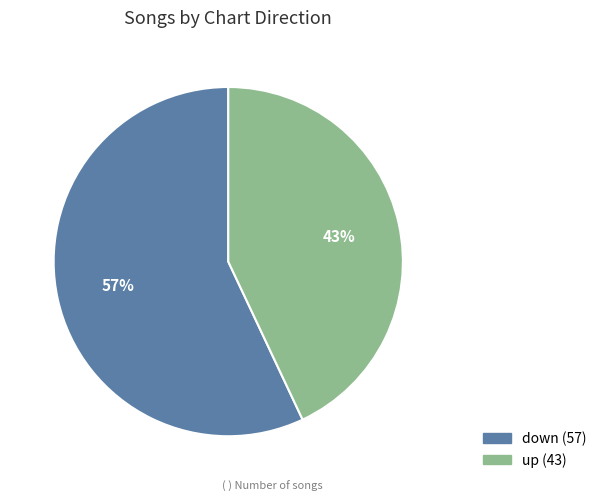

Which slice is the largest?

down